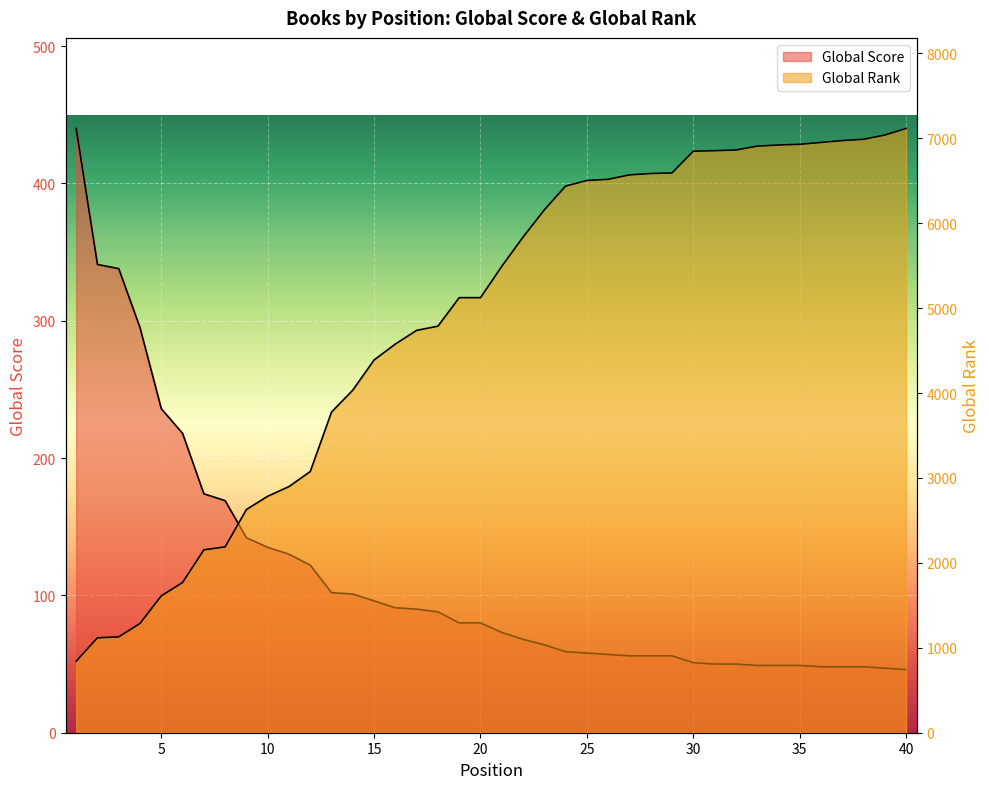

What is the smallest value displayed?

46